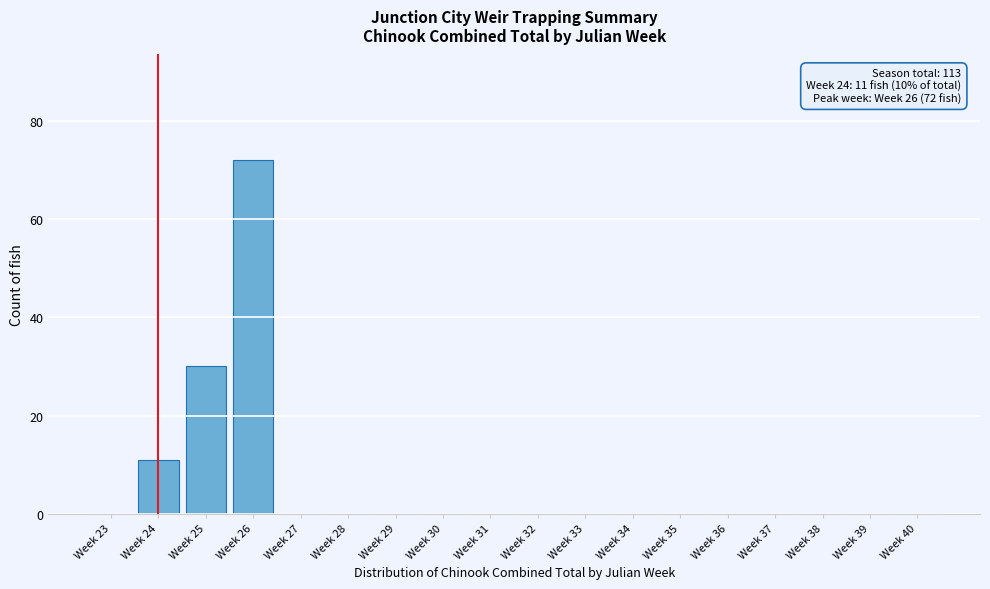

Reading left to right, extract all data points from this chart.

Week 23=0	Week 24=11	Week 25=30	Week 26=72	Week 27=0	Week 28=0	Week 29=0	Week 30=0	Week 31=0	Week 32=0	Week 33=0	Week 34=0	Week 35=0	Week 36=0	Week 37=0	Week 38=0	Week 39=0	Week 40=0